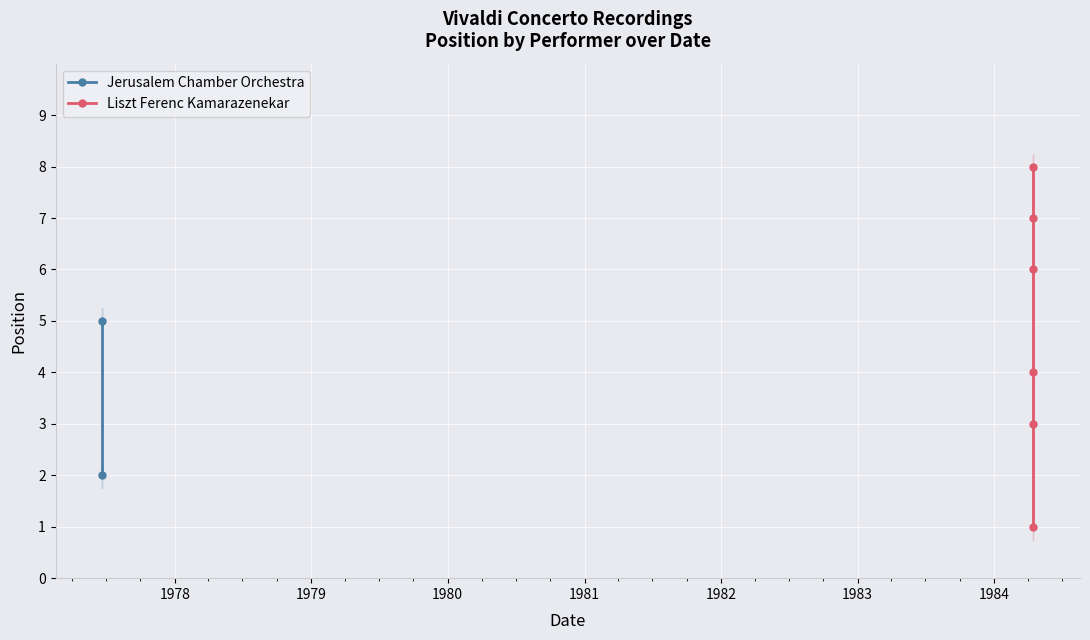

What is the ratio of the value at 1984-04-15 to the value at 1984-04-15?

2.7